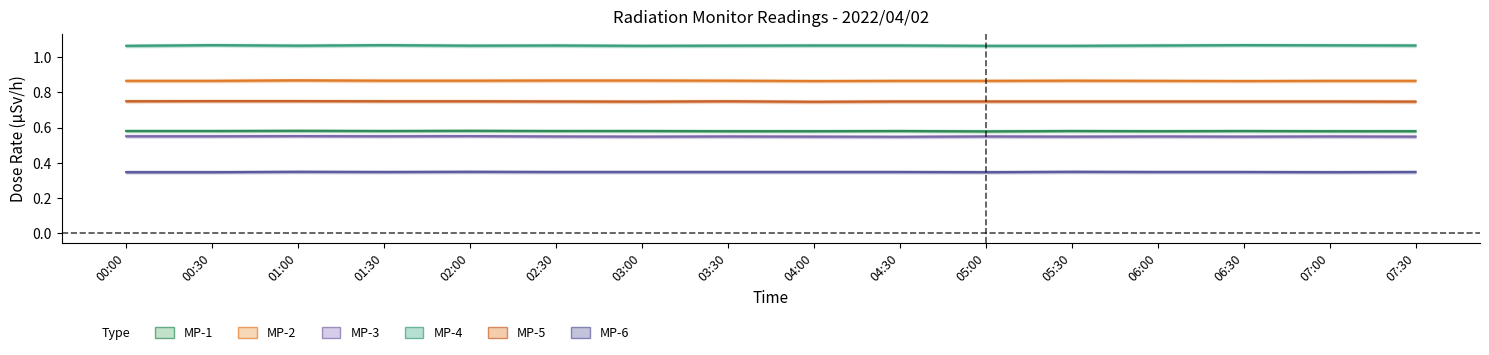

Reading right to left, transcribe all the data shown in this chart.

MP-1: 0.6	0.6	0.6	0.6	0.6	0.6	0.6	0.6	0.6	0.6	0.6	0.6	0.6	0.6	0.6	0.6
MP-2: 0.9	0.9	0.9	0.9	0.9	0.9	0.9	0.9	0.9	0.9	0.9	0.9	0.9	0.9	0.9	0.9
MP-3: 0.5	0.6	0.5	0.6	0.5	0.6	0.5	0.5	0.6	0.5	0.6	0.6	0.6	0.6	0.6	0.6
MP-4: 1.1	1.1	1.1	1.1	1.1	1.1	1.1	1.1	1.1	1.1	1.1	1.1	1.1	1.1	1.1	1.1
MP-5: 0.7	0.7	0.7	0.7	0.7	0.7	0.7	0.7	0.8	0.7	0.7	0.8	0.8	0.8	0.8	0.8
MP-6: 0.3	0.3	0.3	0.3	0.3	0.3	0.3	0.3	0.3	0.3	0.3	0.3	0.3	0.3	0.3	0.3